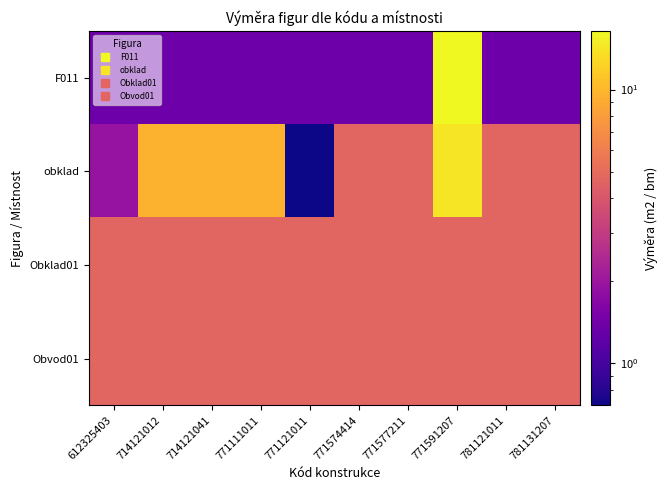

At which category is the sum across all series the highest?

771591207